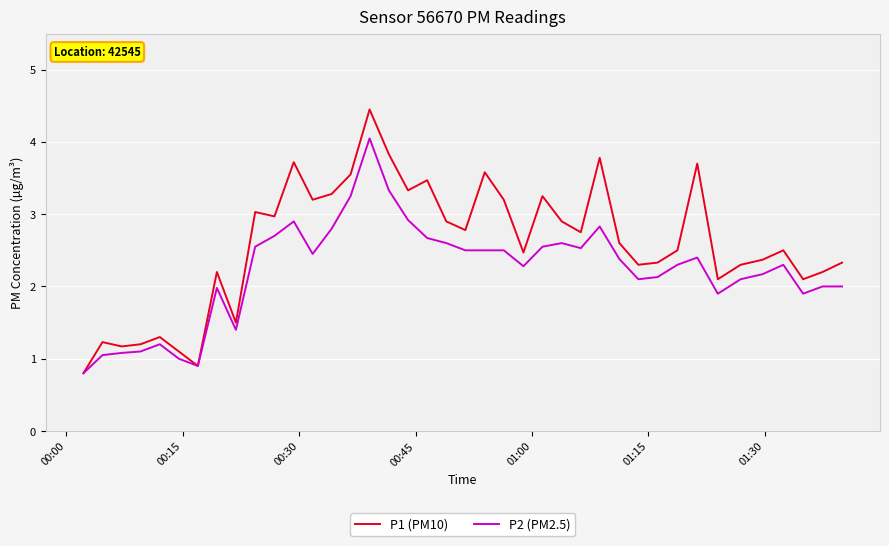

Which series has the largest range (max minus min)?

P1 (PM10)